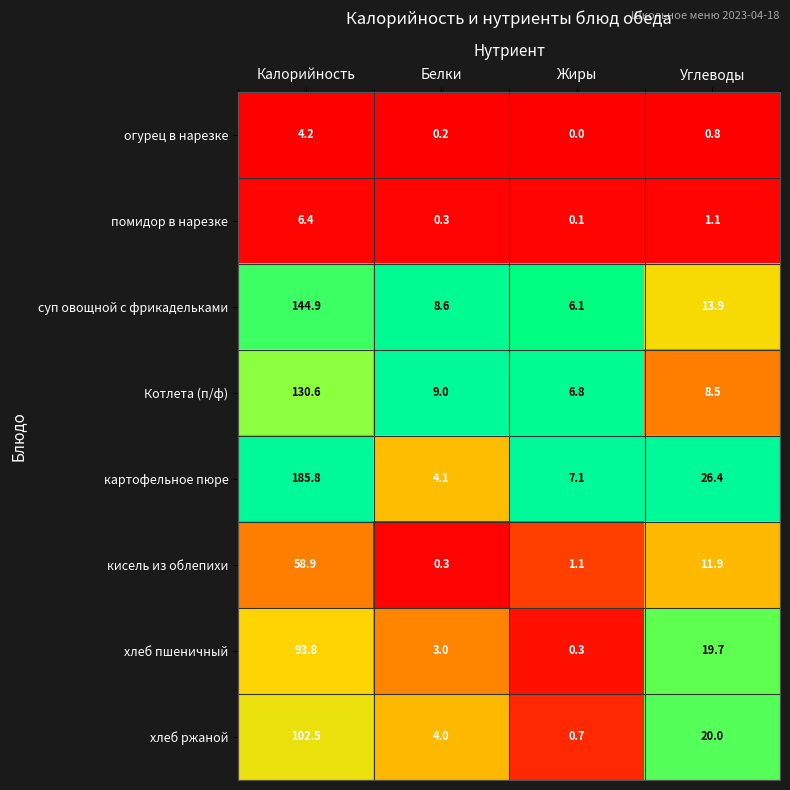

What is the spread (max minus min) of values at Калорийность?

181.6